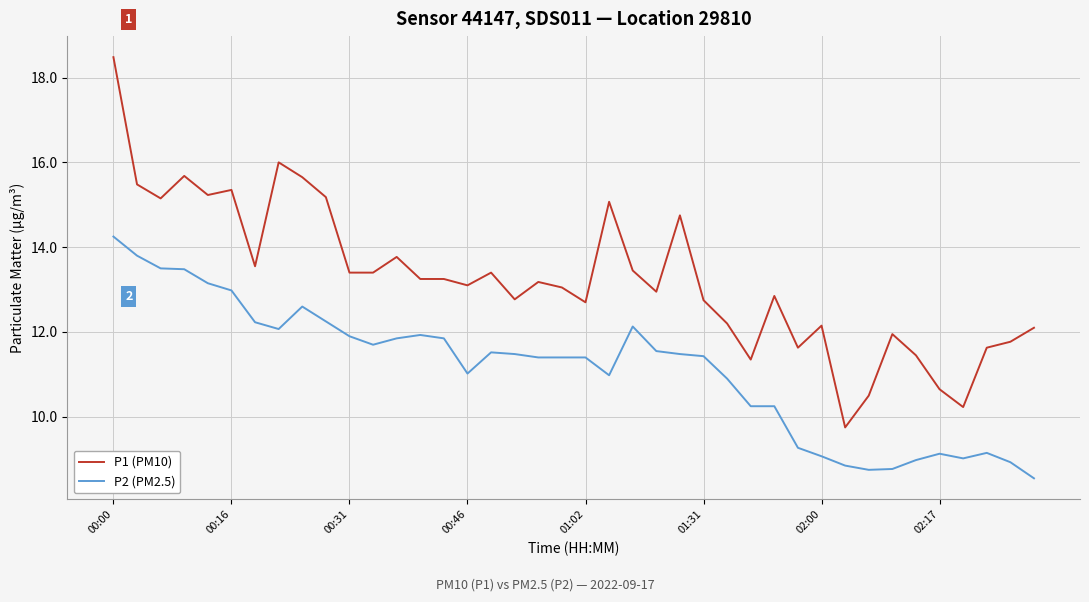

True or false: P1 (PM10) and P2 (PM2.5) intersect in this chart.

False